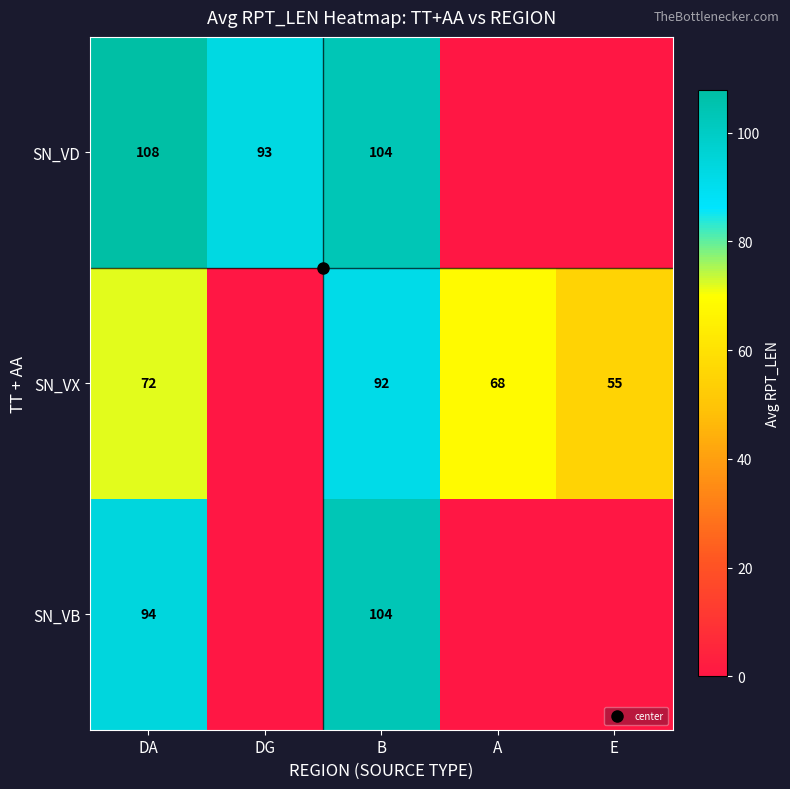

The value of SN_VX at B is 51.7. True or false?

False